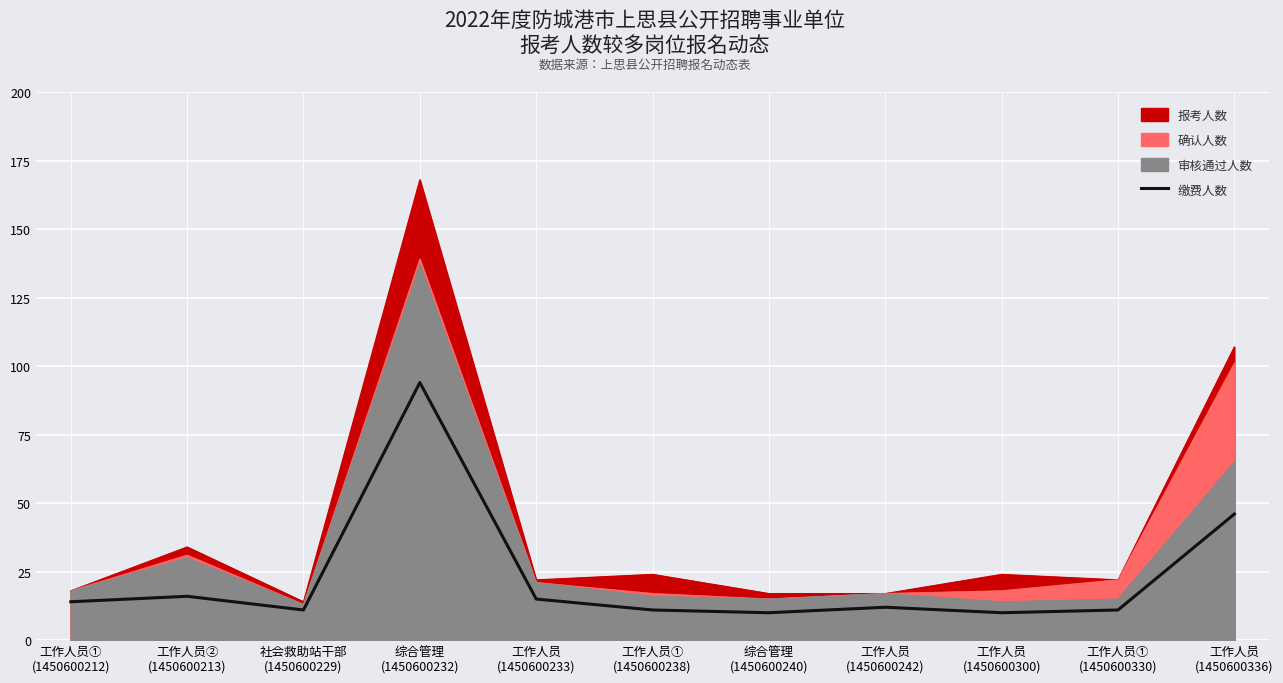

Reading left to right, what are all the values shown in this chart?

工作人员①
(1450600212)=14	工作人员②
(1450600213)=16	社会救助站干部
(1450600229)=11	综合管理
(1450600232)=94	工作人员
(1450600233)=15	工作人员①
(1450600238)=11	综合管理
(1450600240)=10	工作人员
(1450600242)=12	工作人员
(1450600300)=10	工作人员①
(1450600330)=11	工作人员
(1450600336)=46